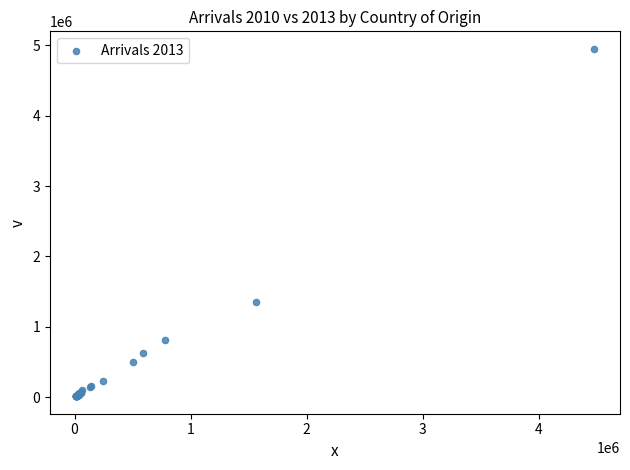

What Y value in the scatter plot is closest to 2481747?

1349624